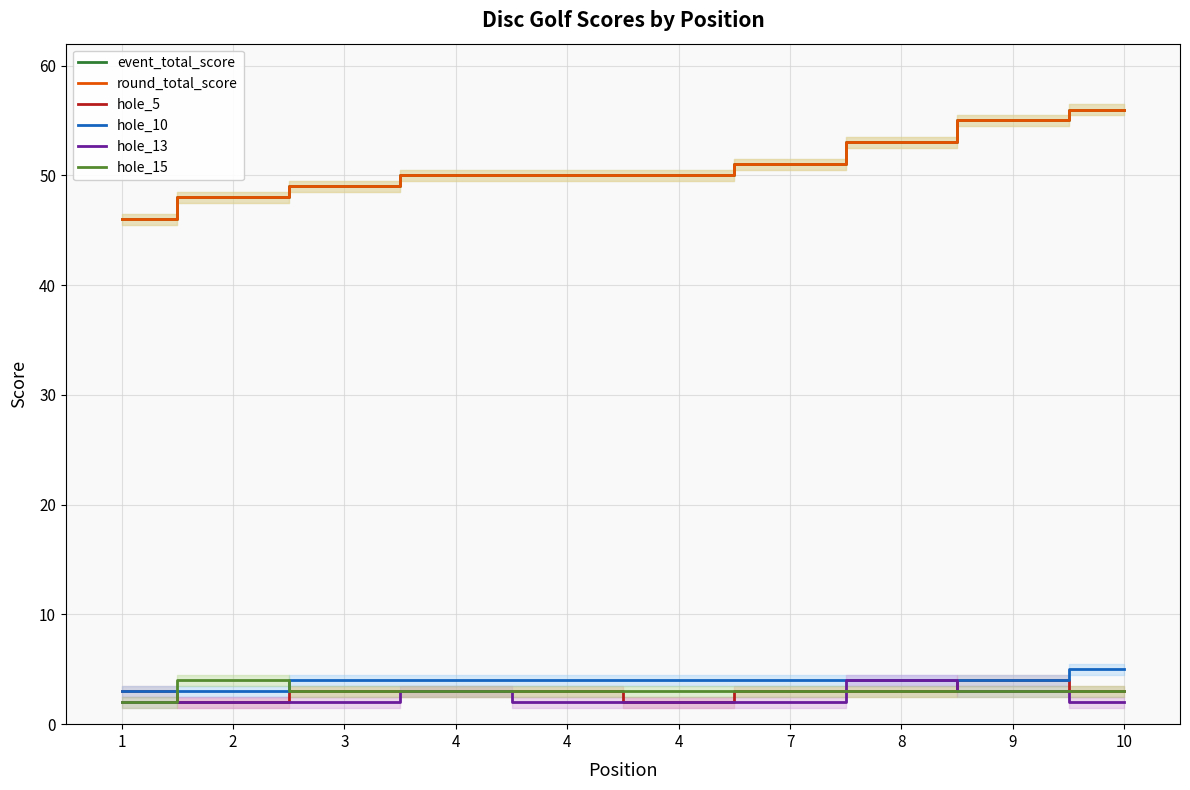

What is the highest value of the event_total_score series?

56